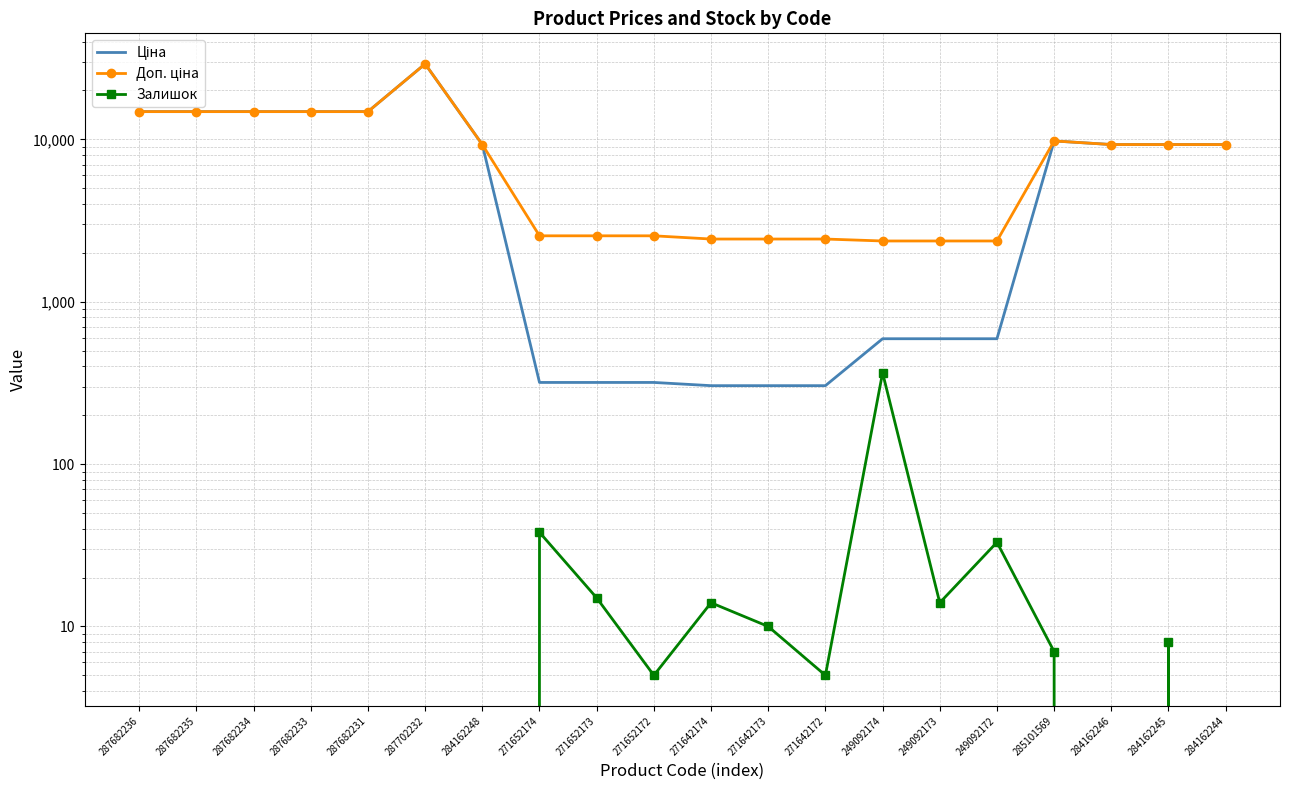

Count the number of categories in the chart.

20